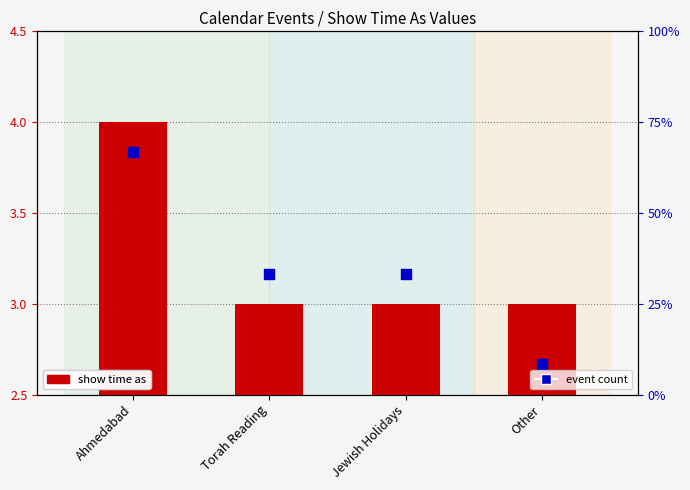

Which series has the largest total across all categories?

event count